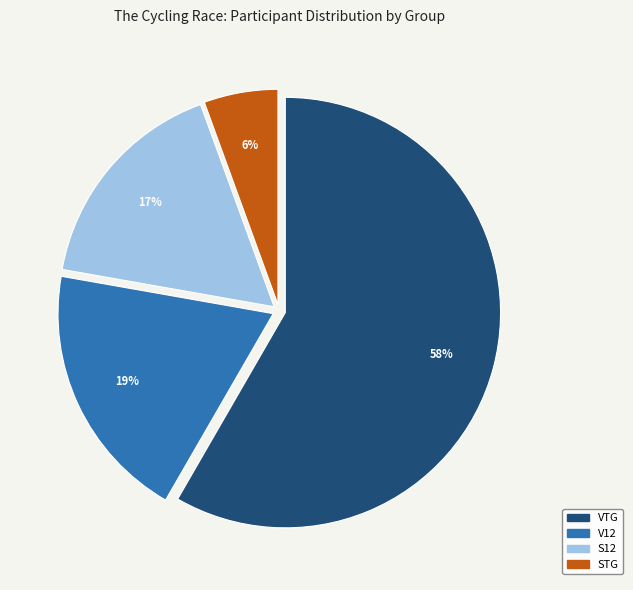

To the nearest percent, what is the difference between the VTG and V12 slice percentages?

39%